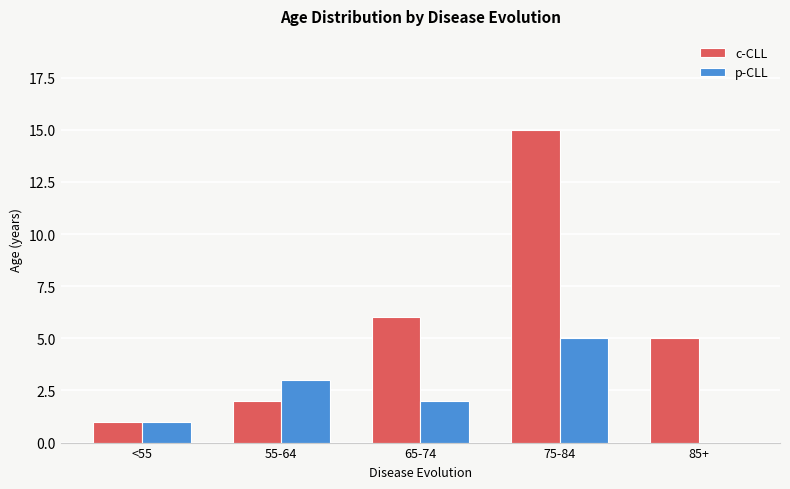

What is the highest value of the p-CLL series?

5